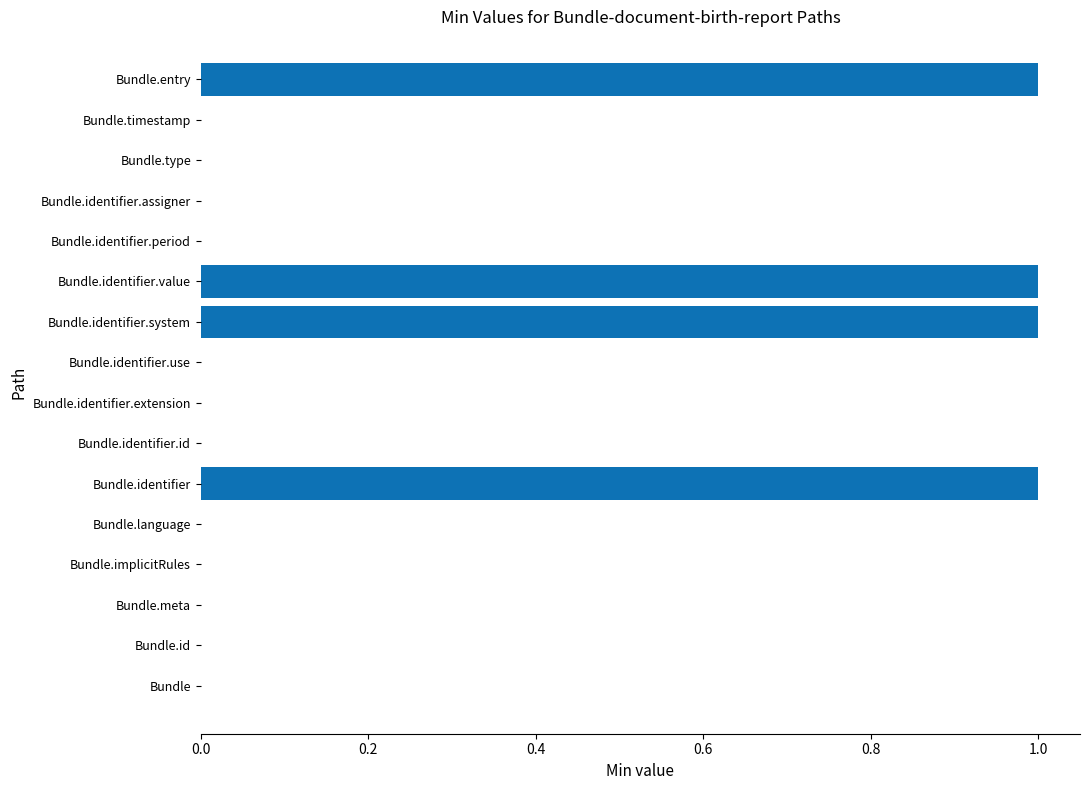

Does the chart contain stacked bars?

No